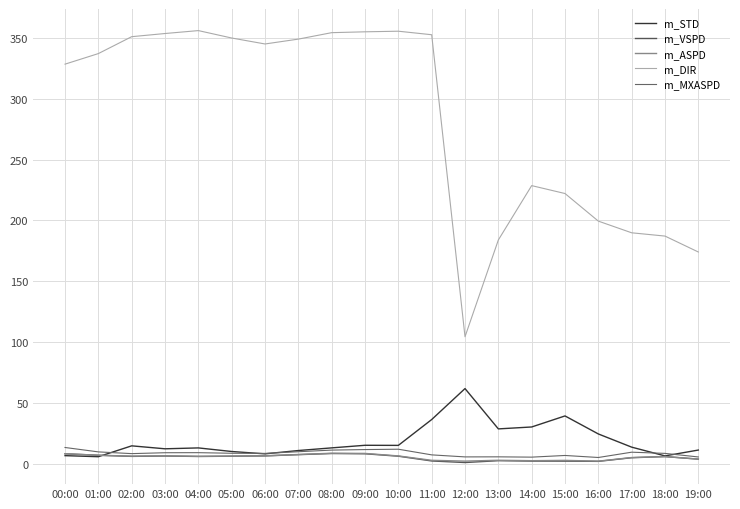

Reading left to right, extract all data points from this chart.

m_STD: 00:00=6.5	01:00=5.6	02:00=14.6	03:00=12.2	04:00=12.9	05:00=9.9	06:00=8.0	07:00=10.7	08:00=12.9	09:00=15.0	10:00=15.0	11:00=36.2	12:00=61.7	13:00=28.5	14:00=30.1	15:00=39.2	16:00=24.4	17:00=13.5	18:00=6.3	19:00=11.1
m_VSPD: 00:00=8.1	01:00=6.8	02:00=5.9	03:00=6.2	04:00=5.8	05:00=6.1	06:00=6.3	07:00=7.3	08:00=8.3	09:00=8.1	10:00=6.1	11:00=2.1	12:00=0.8	13:00=2.4	14:00=2.0	15:00=2.0	16:00=1.8	17:00=4.8	18:00=5.7	19:00=3.6
m_ASPD: 00:00=8.1	01:00=6.9	02:00=6.1	03:00=6.4	04:00=6.0	05:00=6.2	06:00=6.4	07:00=7.5	08:00=8.5	09:00=8.3	10:00=6.3	11:00=2.7	12:00=2.0	13:00=2.7	14:00=2.4	15:00=2.6	16:00=2.0	17:00=5.0	18:00=5.8	19:00=3.7
m_DIR: 00:00=328.5	01:00=337.2	02:00=351.1	03:00=353.7	04:00=356.1	05:00=350.0	06:00=345.1	07:00=349.1	08:00=354.4	09:00=355.1	10:00=355.6	11:00=352.7	12:00=104.3	13:00=183.9	14:00=228.6	15:00=222.1	16:00=199.4	17:00=189.8	18:00=187.1	19:00=174.0
m_MXASPD: 00:00=13.2	01:00=9.6	02:00=8.2	03:00=8.9	04:00=9.0	05:00=8.5	06:00=8.4	07:00=9.8	08:00=11.1	09:00=11.5	10:00=11.8	11:00=7.2	12:00=5.5	13:00=5.5	14:00=5.3	15:00=6.7	16:00=5.0	17:00=9.4	18:00=8.4	19:00=5.4